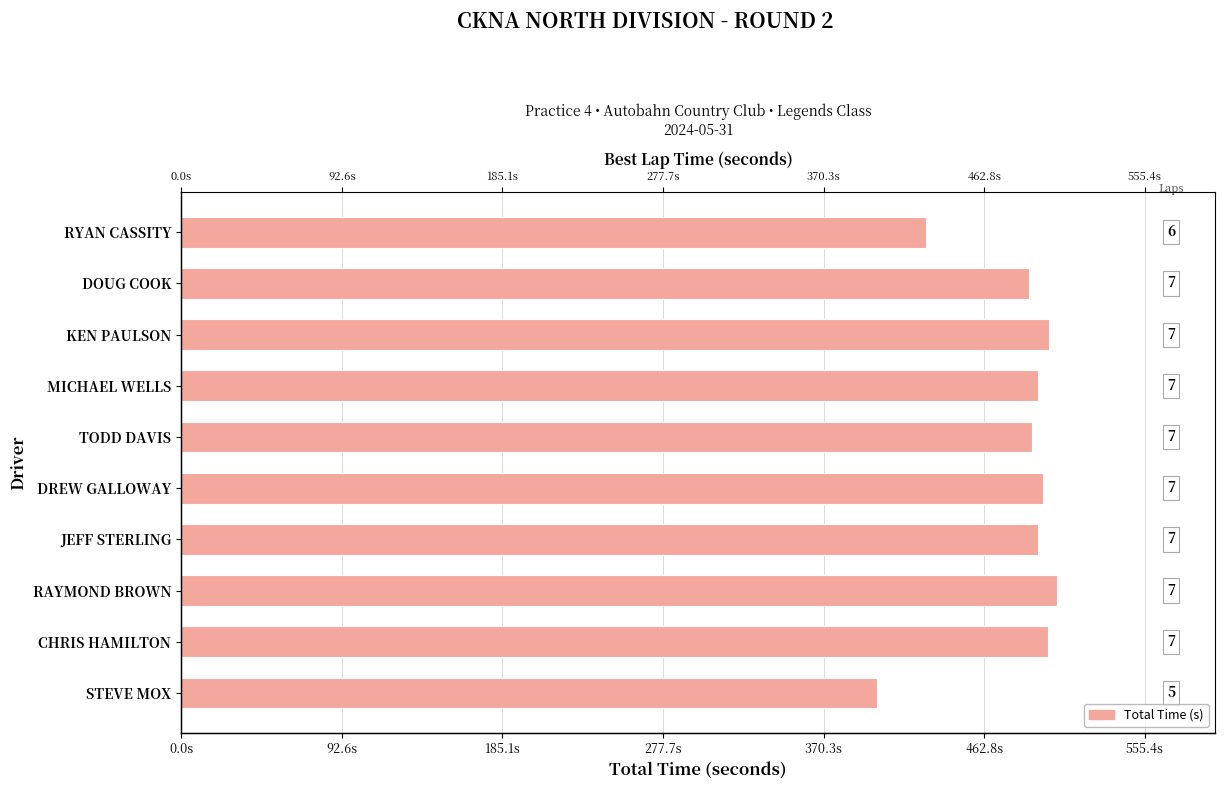

What is the minimum value shown in the chart?

401.1